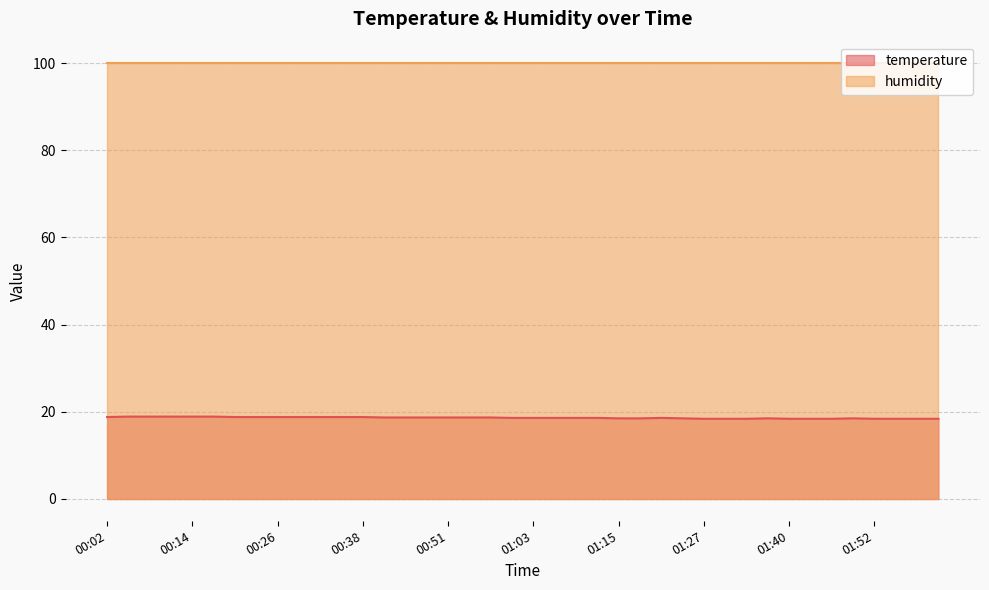

True or false: the data shows 30.2 at 00:20.

False